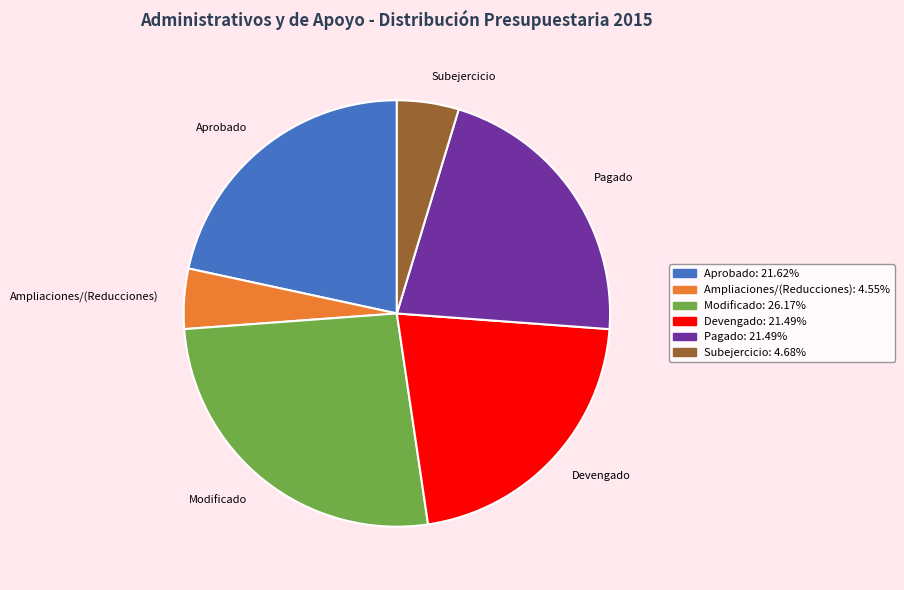

Which category has the biggest portion of the pie?

Modificado